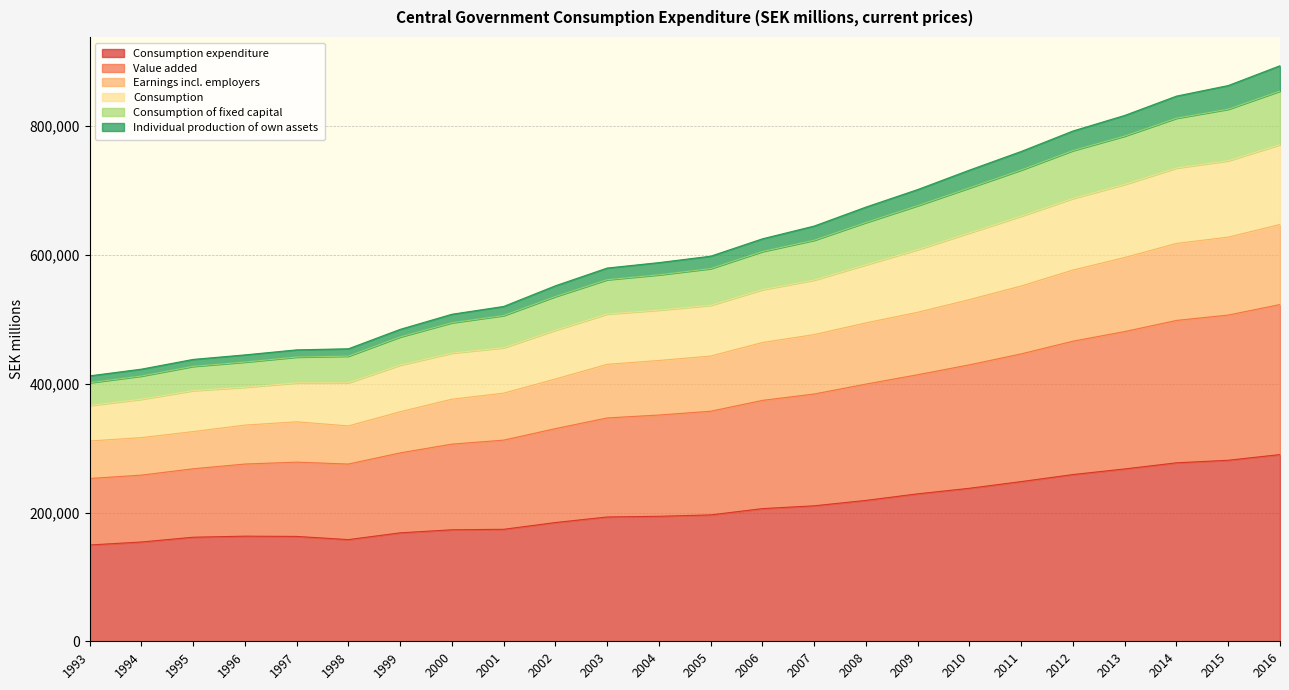

True or false: Value added has more than 1 interior local peaks.

False